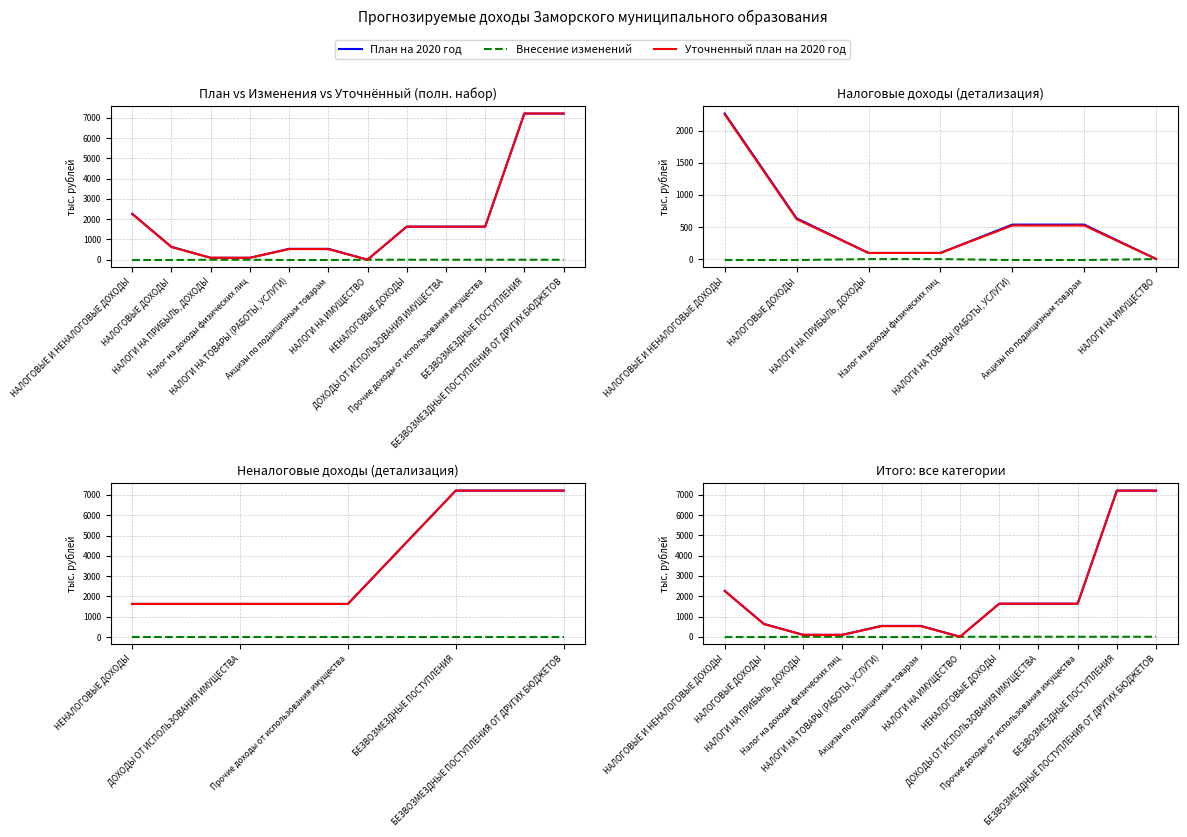

What is the difference between the second highest and second lowest values in the Внесение изменений series?

14.0